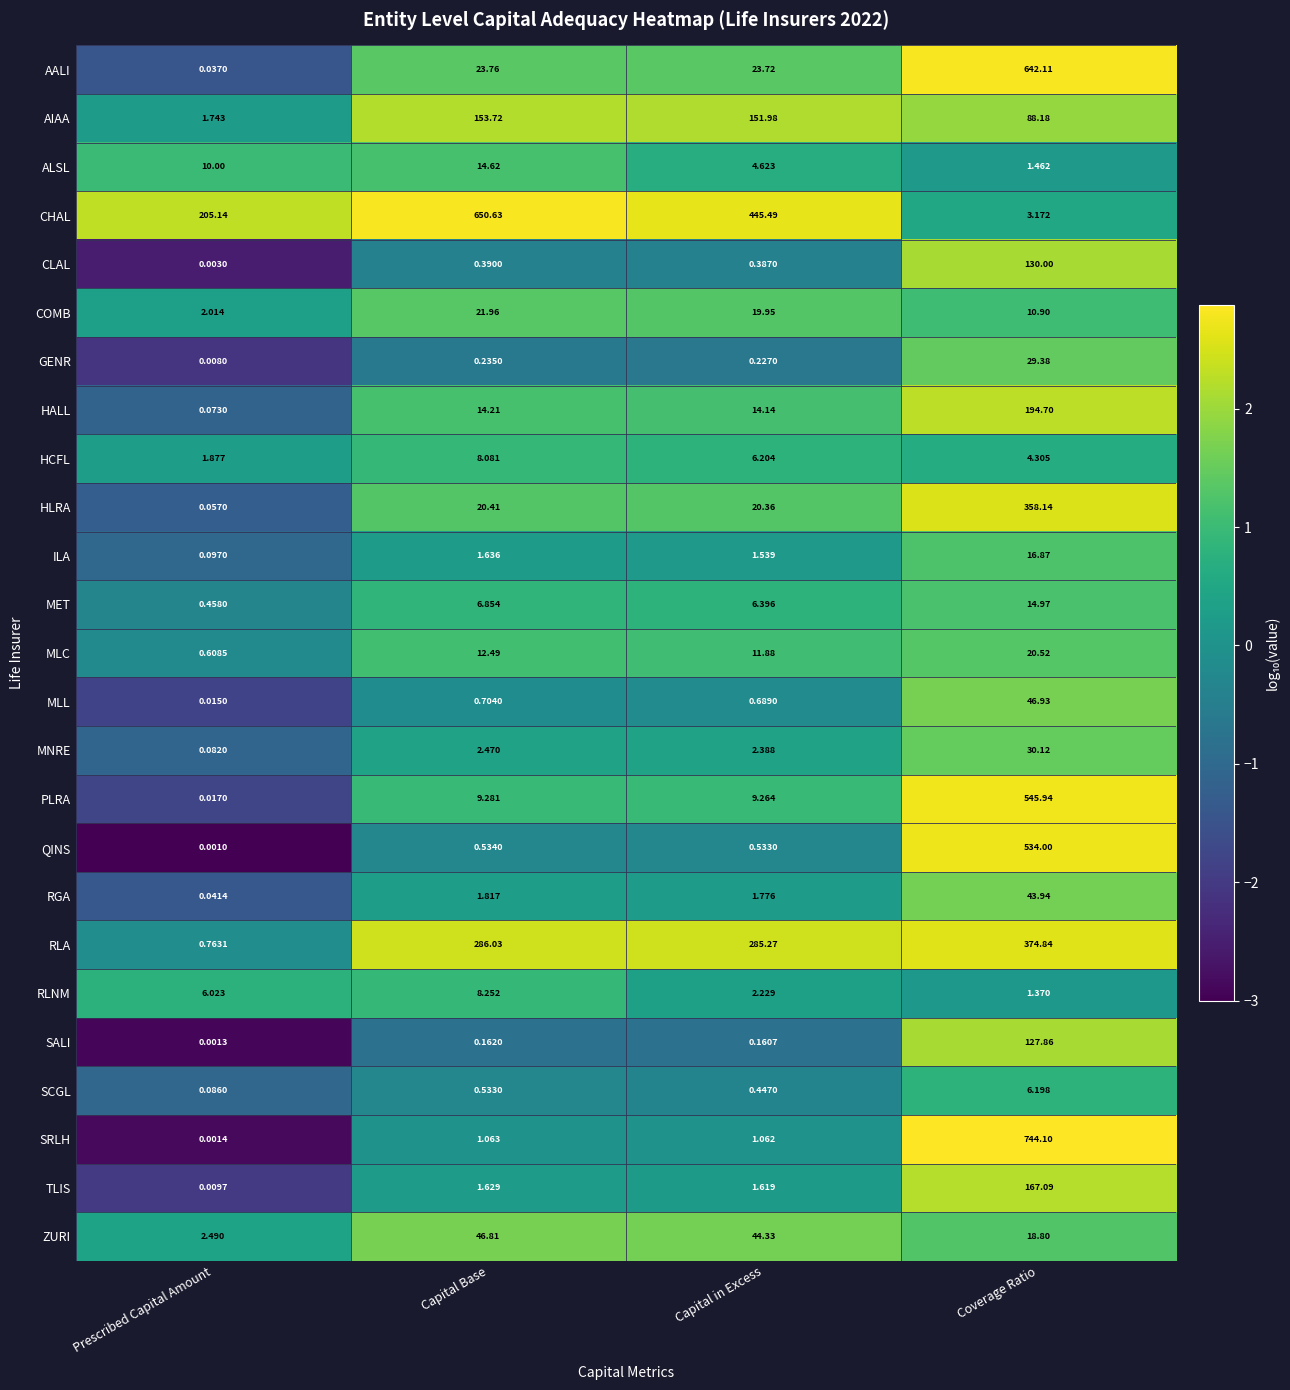

How many distinct data groups are displayed?

25